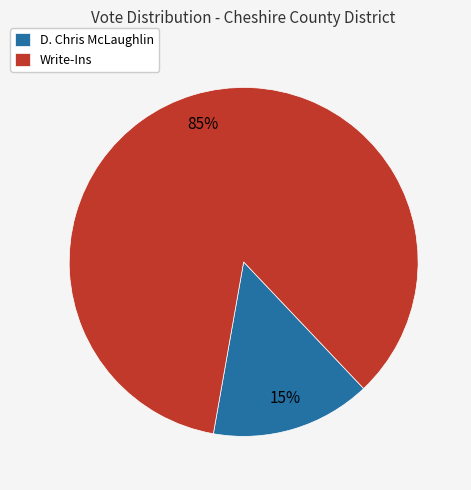

To the nearest percent, what is the difference between the Write-Ins and D. Chris McLaughlin slice percentages?

70%